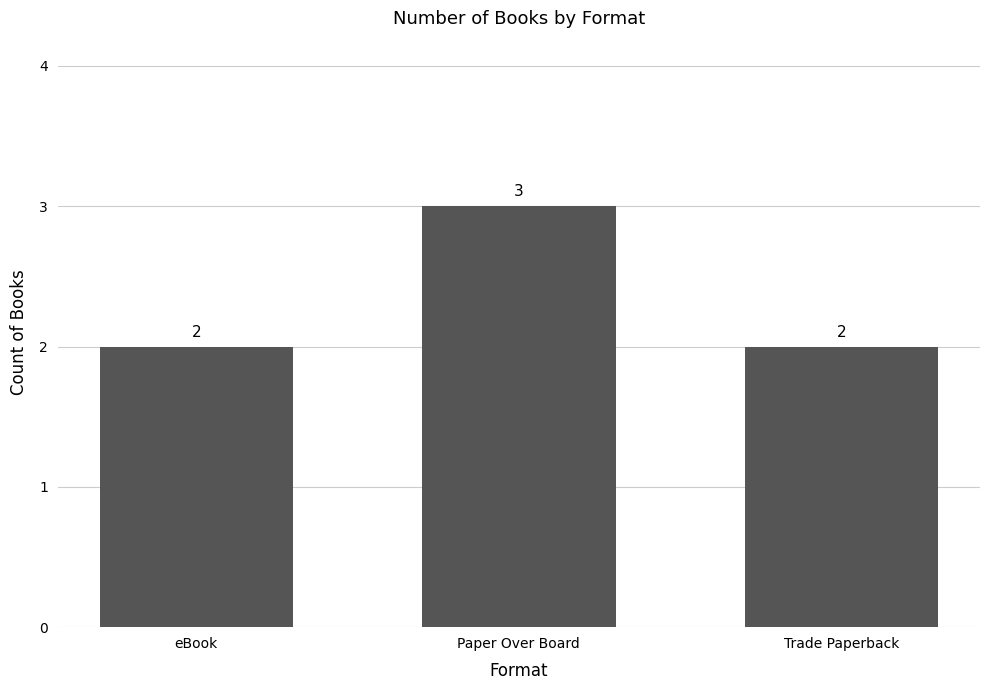

Are the bars horizontal?

No